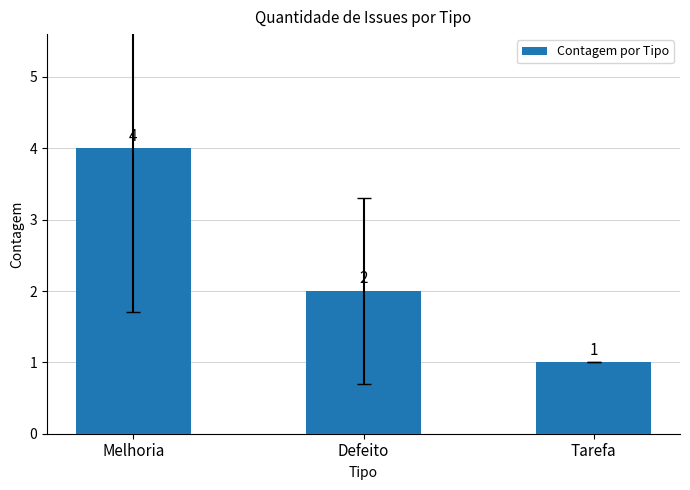

What is the approximate value at Defeito?

2